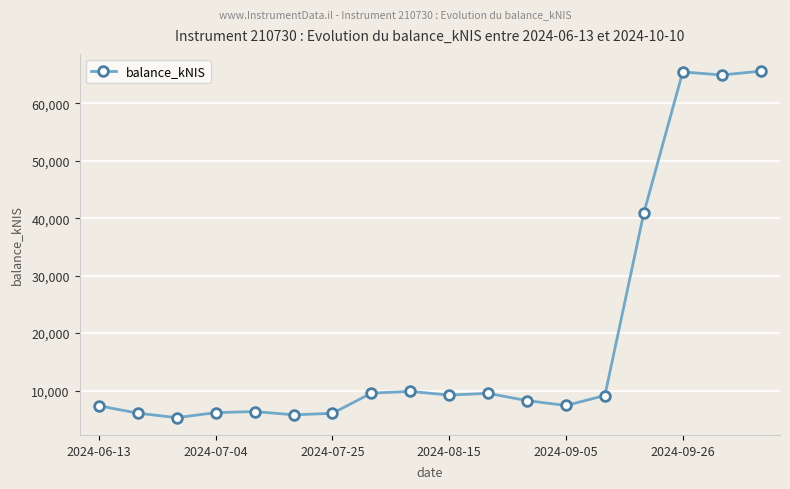

What is the greatest value displayed?

65588.5